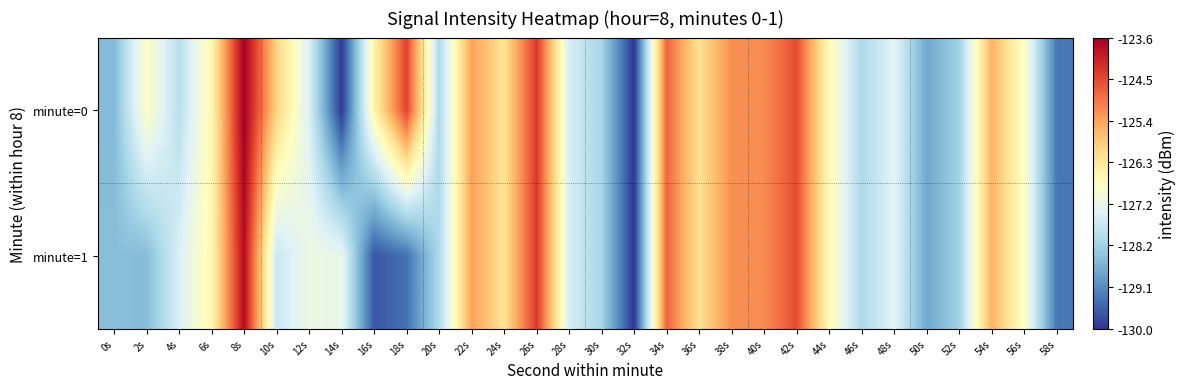

At which category does the chart reach its minimum across all series?

32s